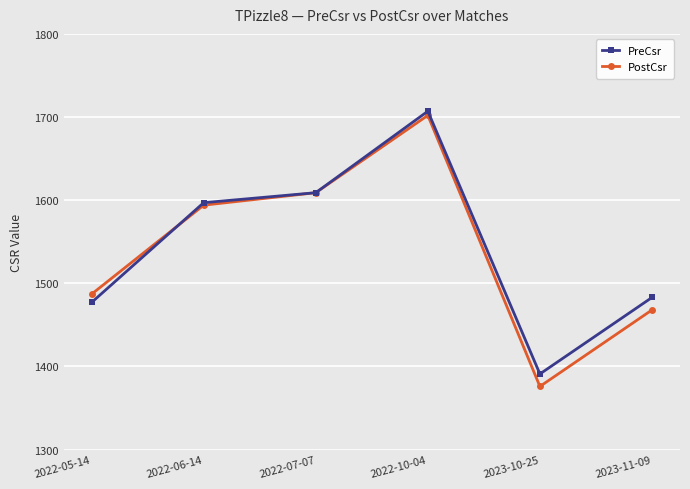

What is the value of the PreCsr point at the 3rd from the left?

1609